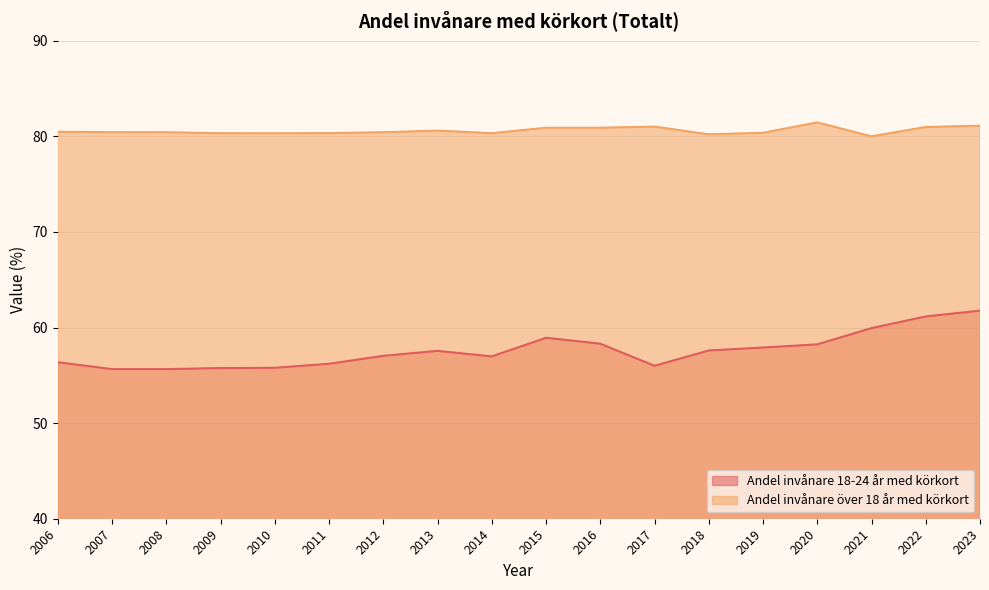

Which series has the largest total across all categories?

Andel invånare över 18 år med körkort